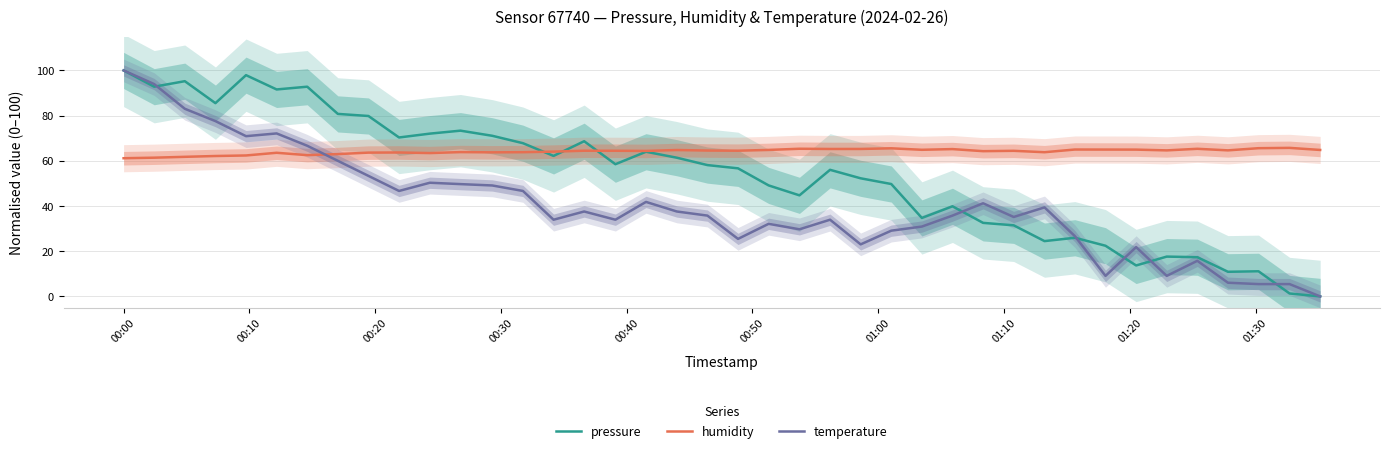

What is the highest value of the pressure series?

100.0